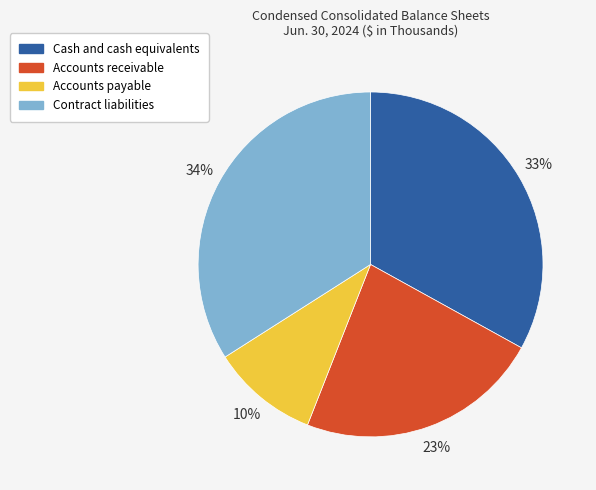

Combined, do Cash and cash equivalents and Accounts payable account for over 50%?

No